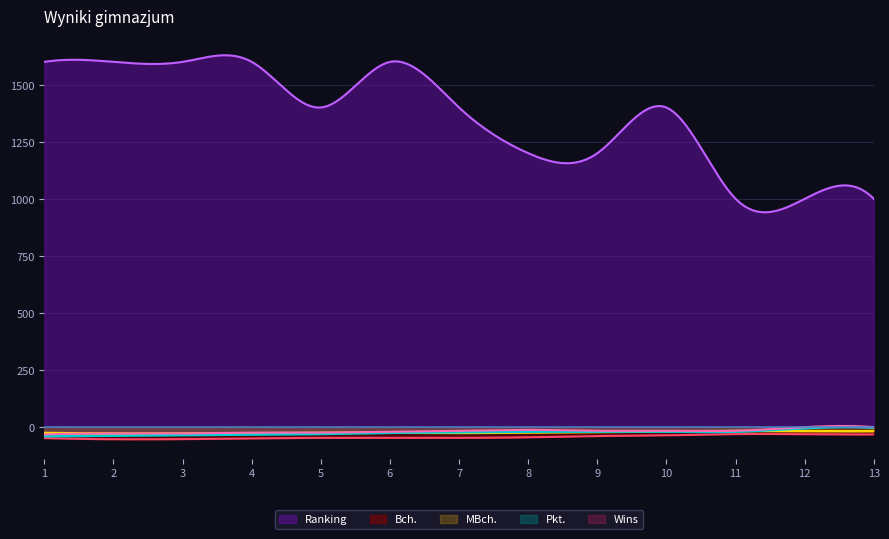

Reading right to left, list all the values displayed in this chart.

Pkt.: 0.5	1.0	4.0	4.0	4.0	4.0	4.5	5.0	6.0	6.5	7.0	7.5	8.0
MBch.: 25.0	25.5	24.0	27.5	30.5	33.5	36.5	35.0	35.5	38.0	40.5	40.5	36.5
Ranking: 1000.0	1000.0	1000.0	1400.0	1200.0	1200.0	1400.0	1600.0	1400.0	1600.0	1600.0	1600.0	1600.0
Wins: 0.0	0.0	4.0	4.0	4.0	3.0	4.0	5.0	6.0	6.0	7.0	7.0	8.0
Bch.: 32.0	31.0	30.5	36.0	39.0	44.5	47.0	47.0	47.0	49.0	52.5	53.0	48.0